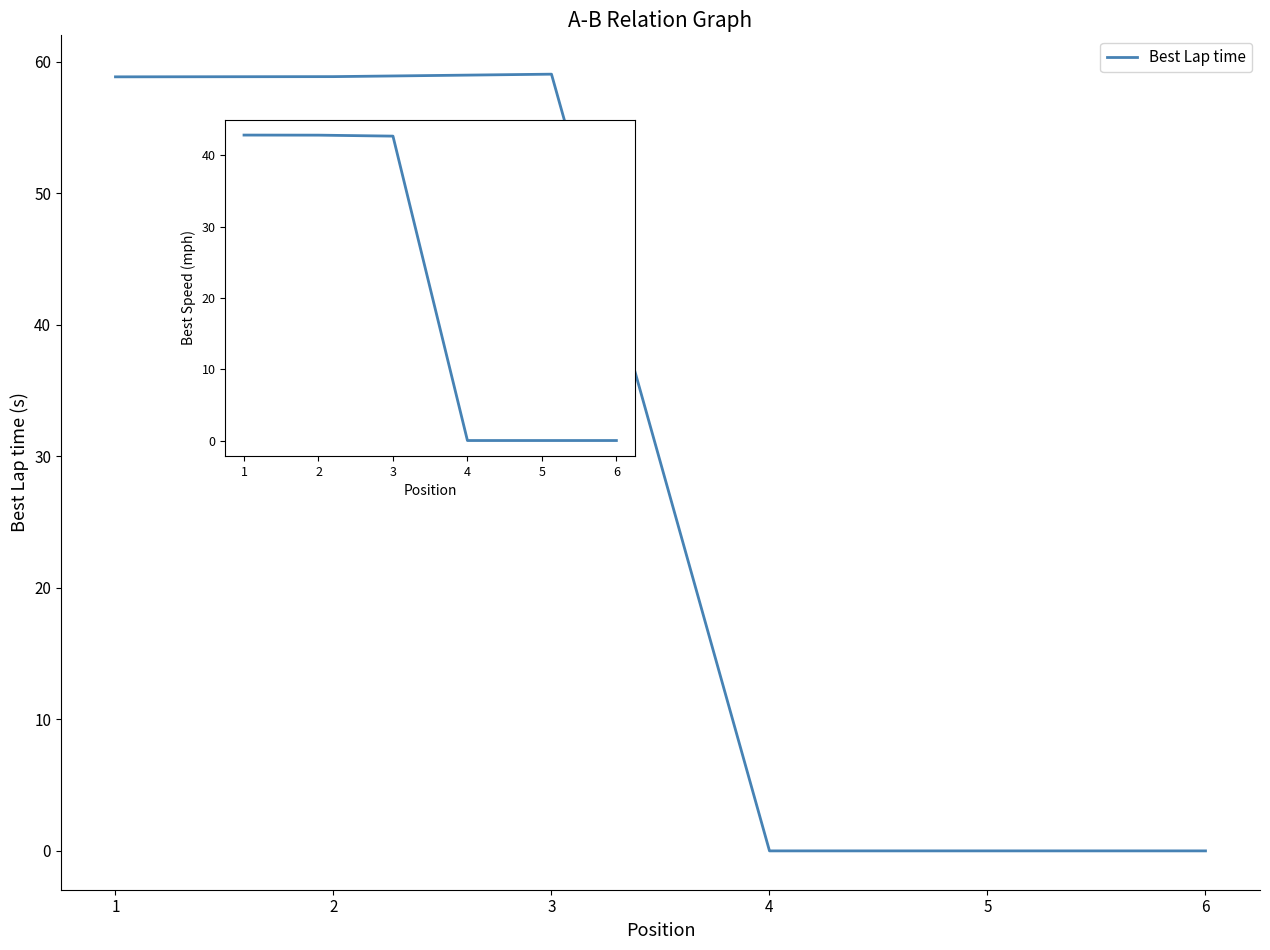

What is the value of the Best Lap time point at the 2nd from the left?

58.9